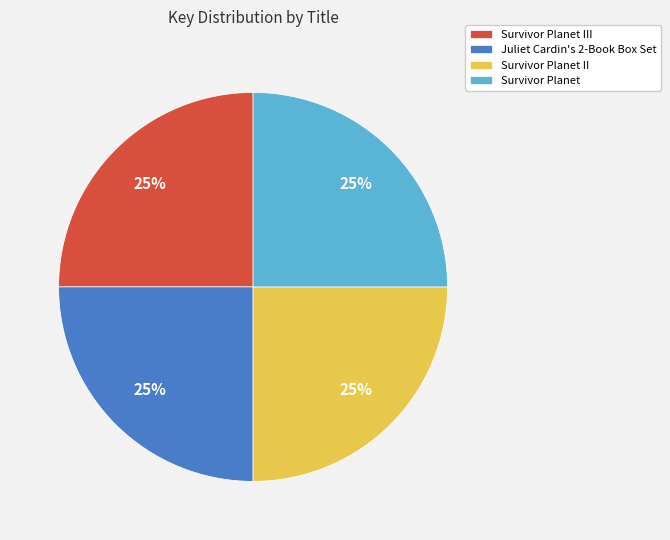

To the nearest percent, what is the average slice percentage?

25%